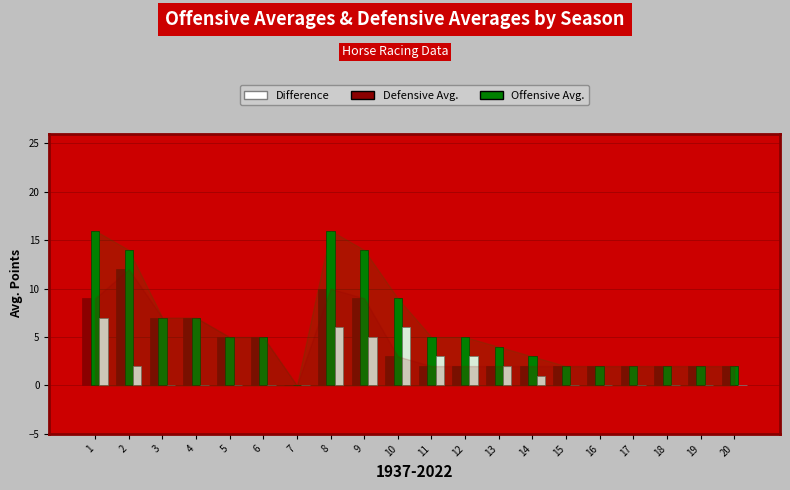

How many series are shown in this chart?

3